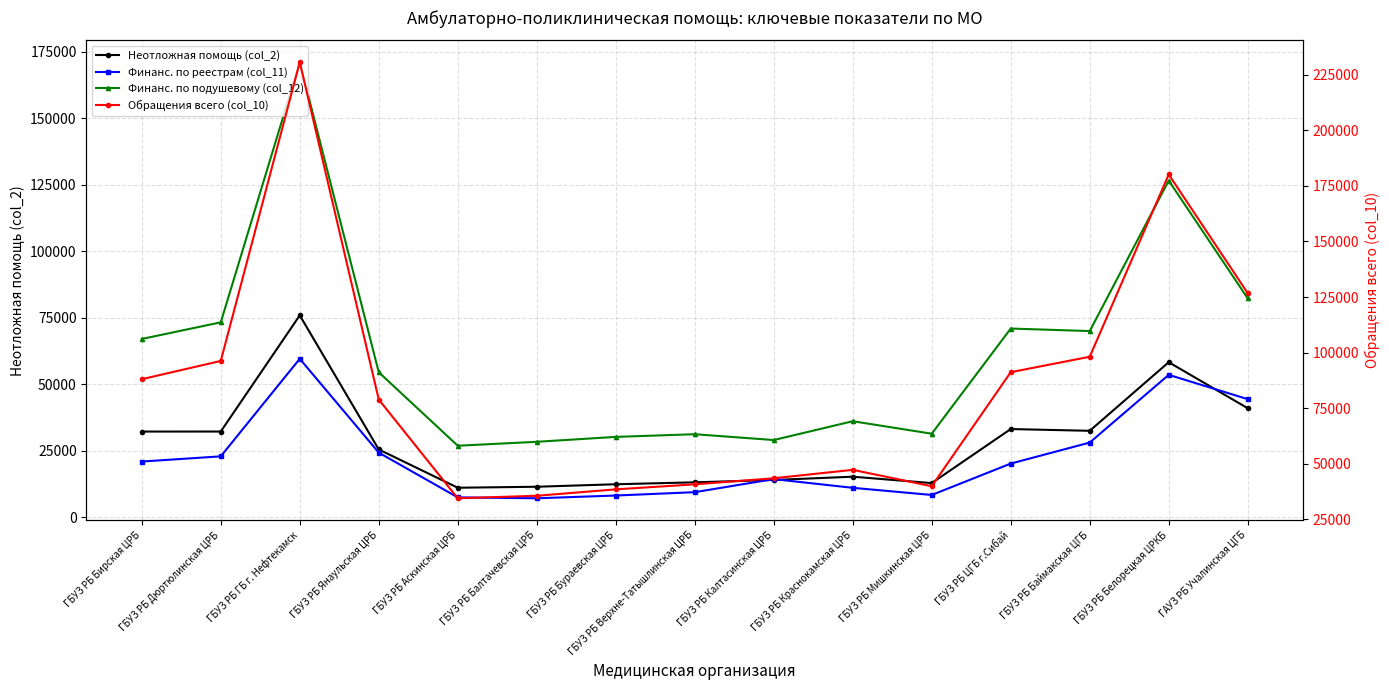

At which category does Финанс. по реестрам (col_11) reach its first local peak?

ГБУЗ РБ ГБ г. Нефтекамск